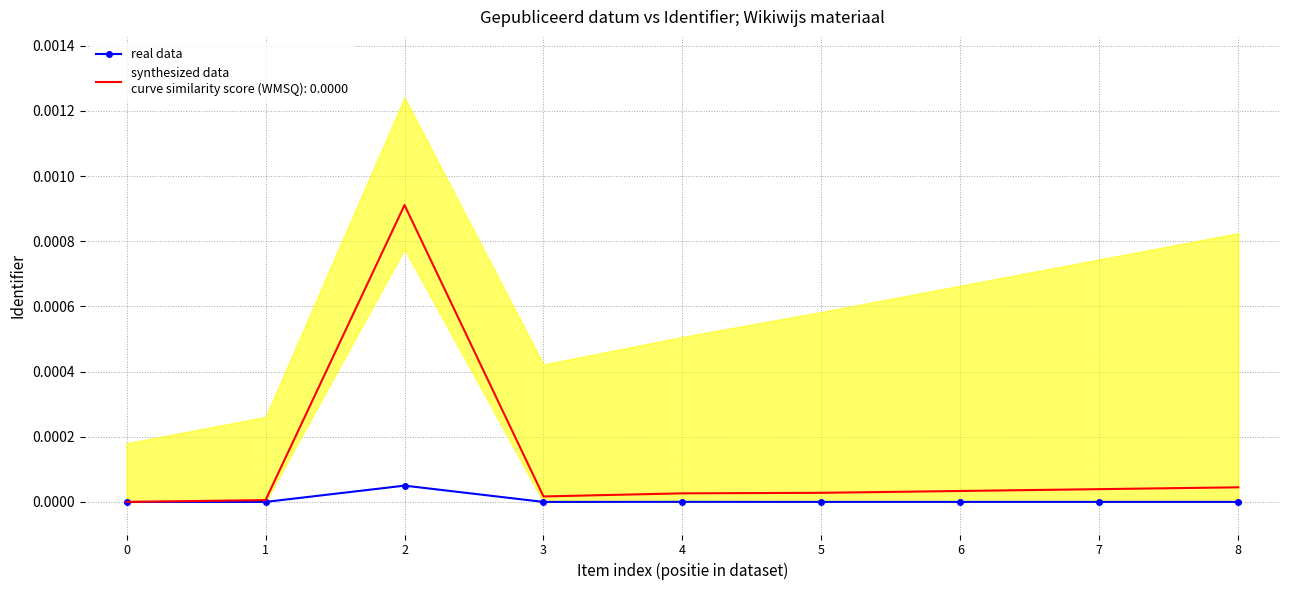

How many lines are shown in the chart?

1